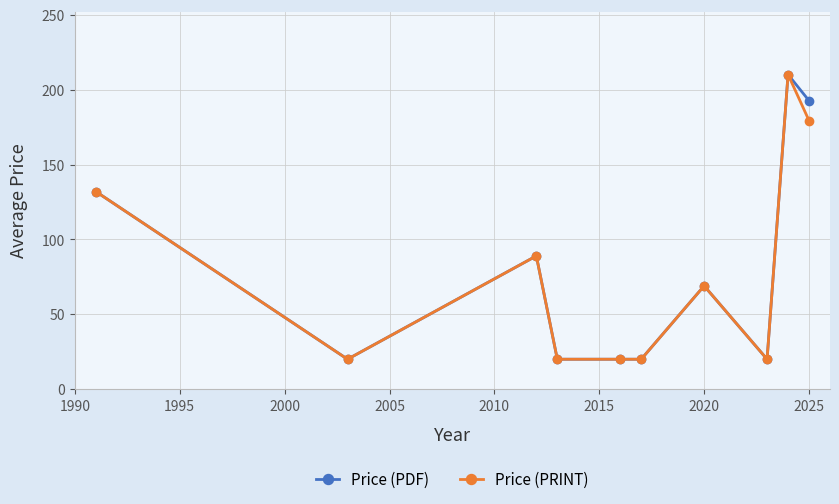

What is the value of the Price (PDF) point at the 10th from the left?

192.7